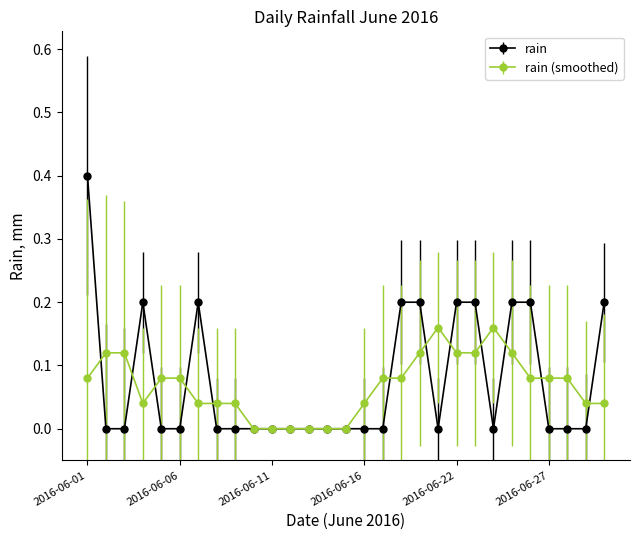

Count the number of data series in this chart.

2